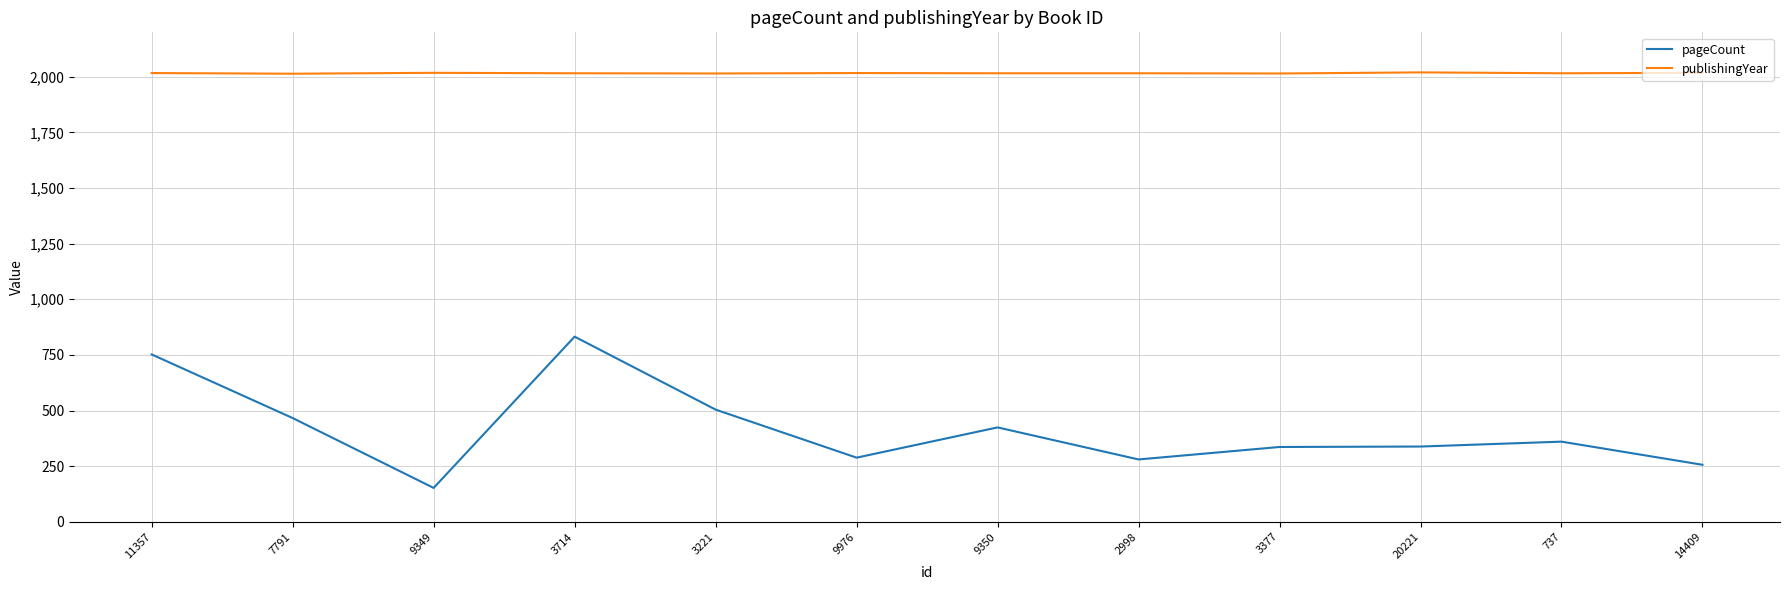

True or false: pageCount and publishingYear cross at least once.

False